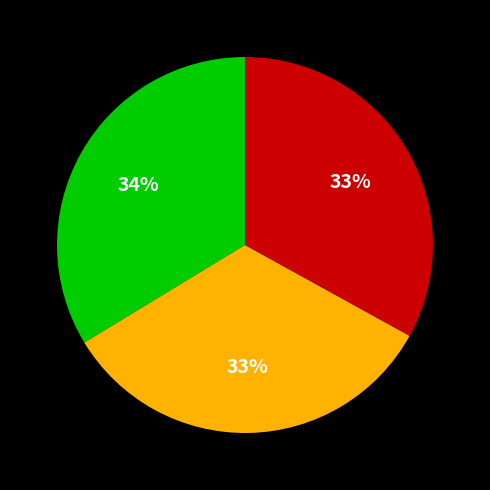

To the nearest percent, what is the difference between the largest and smallest slice percentages?

1%